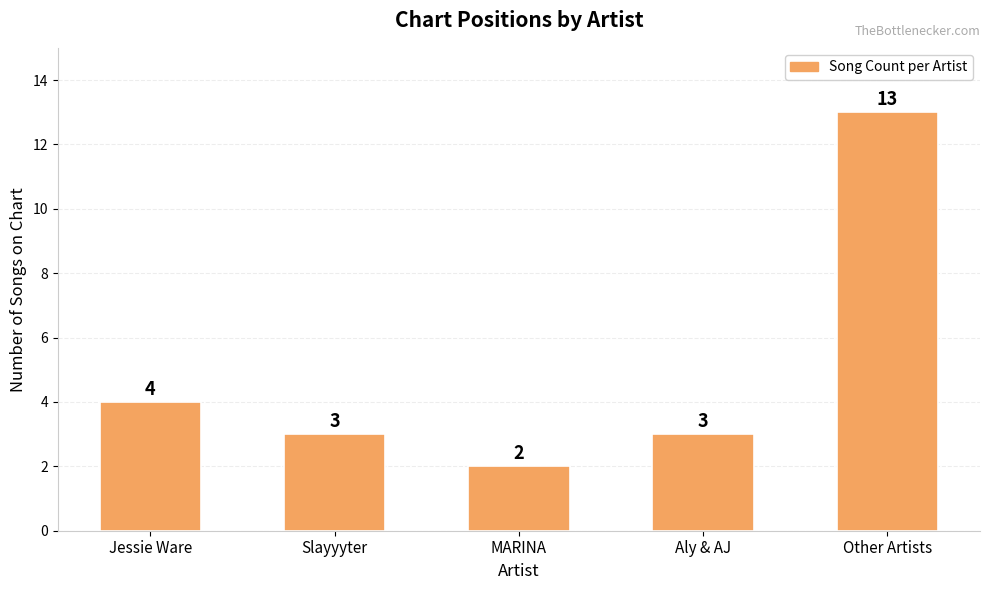

Does the chart contain stacked bars?

No